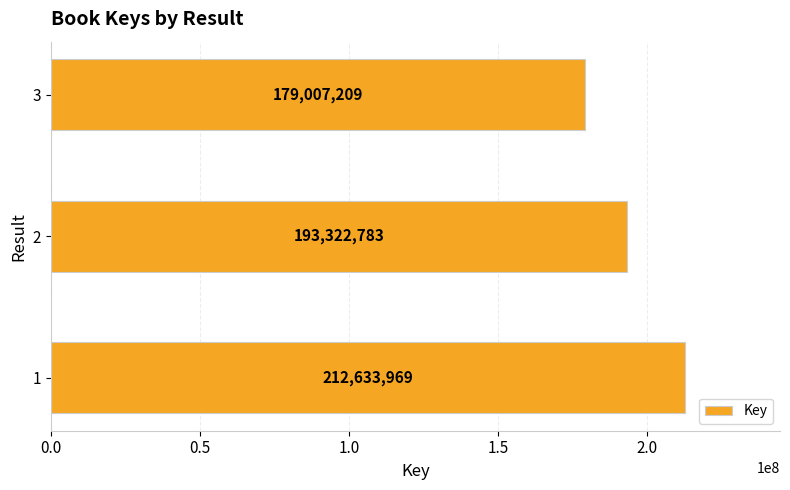

Which label corresponds to the smallest value in the chart?

3